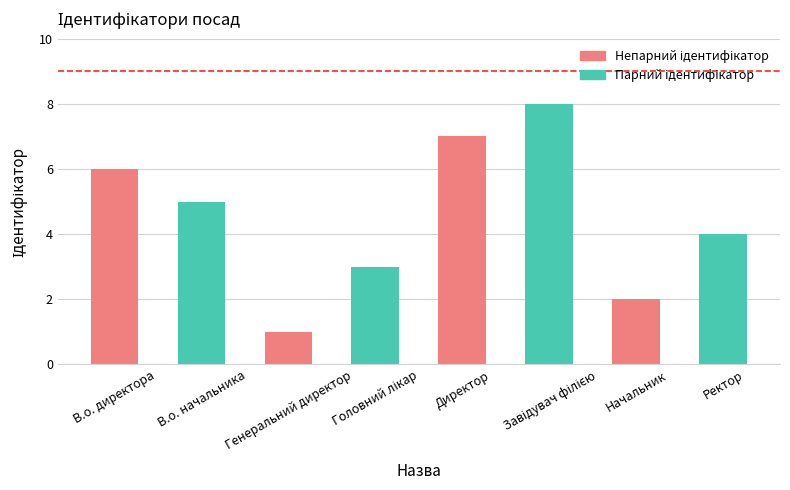

At which label does the data first exceed 5?

В.о. директора